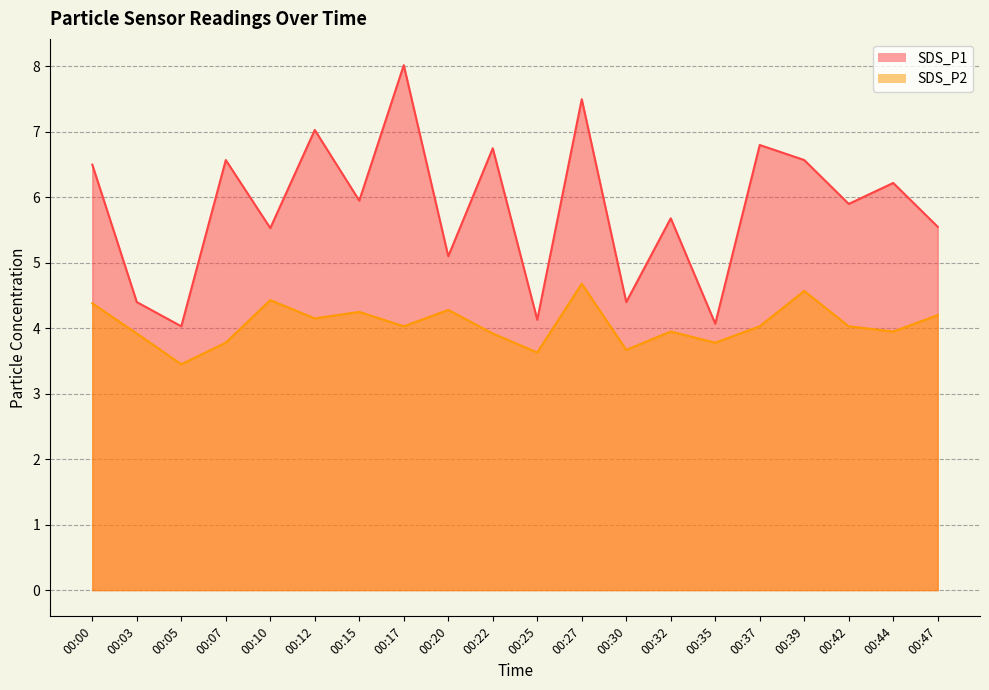

What is the minimum value shown in the chart?

3.5